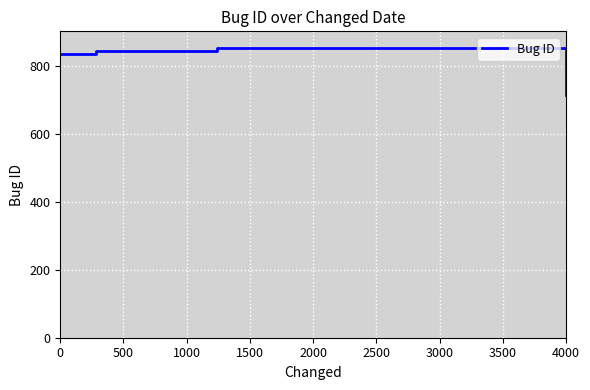

True or false: the data has more than 0 interior local peaks.

True